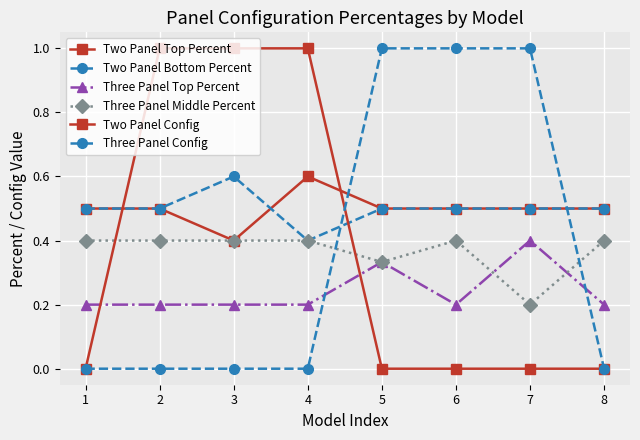

Reading left to right, what are all the values shown in this chart?

Two Panel Top Percent: 0.5	0.5	0.4	0.6	0.5	0.5	0.5	0.5
Two Panel Bottom Percent: 0.5	0.5	0.6	0.4	0.5	0.5	0.5	0.5
Three Panel Top Percent: 0.2	0.2	0.2	0.2	0.3	0.2	0.4	0.2
Three Panel Middle Percent: 0.4	0.4	0.4	0.4	0.3	0.4	0.2	0.4
Two Panel Config: 0.0	1.0	1.0	1.0	0.0	0.0	0.0	0.0
Three Panel Config: 0.0	0.0	0.0	0.0	1.0	1.0	1.0	0.0